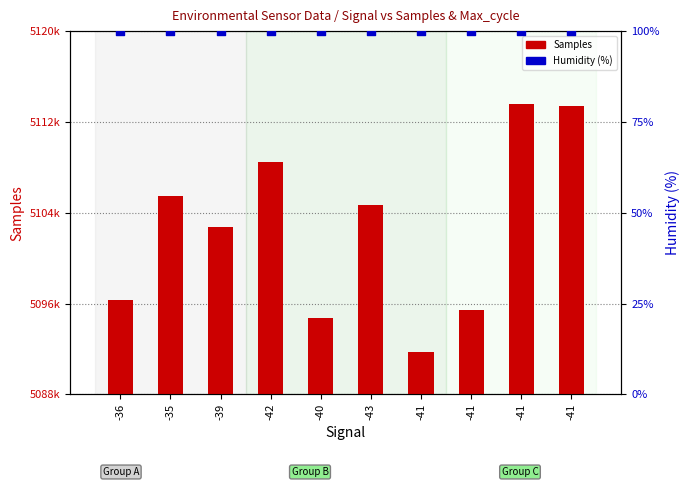

Which series contains the lowest Y value?

Humidity